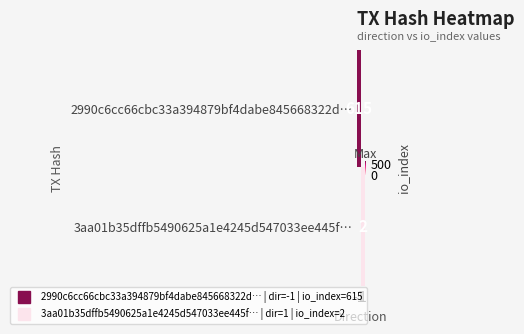

Is it true that 2990c6cc66cbc33a394879bf4dabe845668322d… equals 615.0 at -1?

True